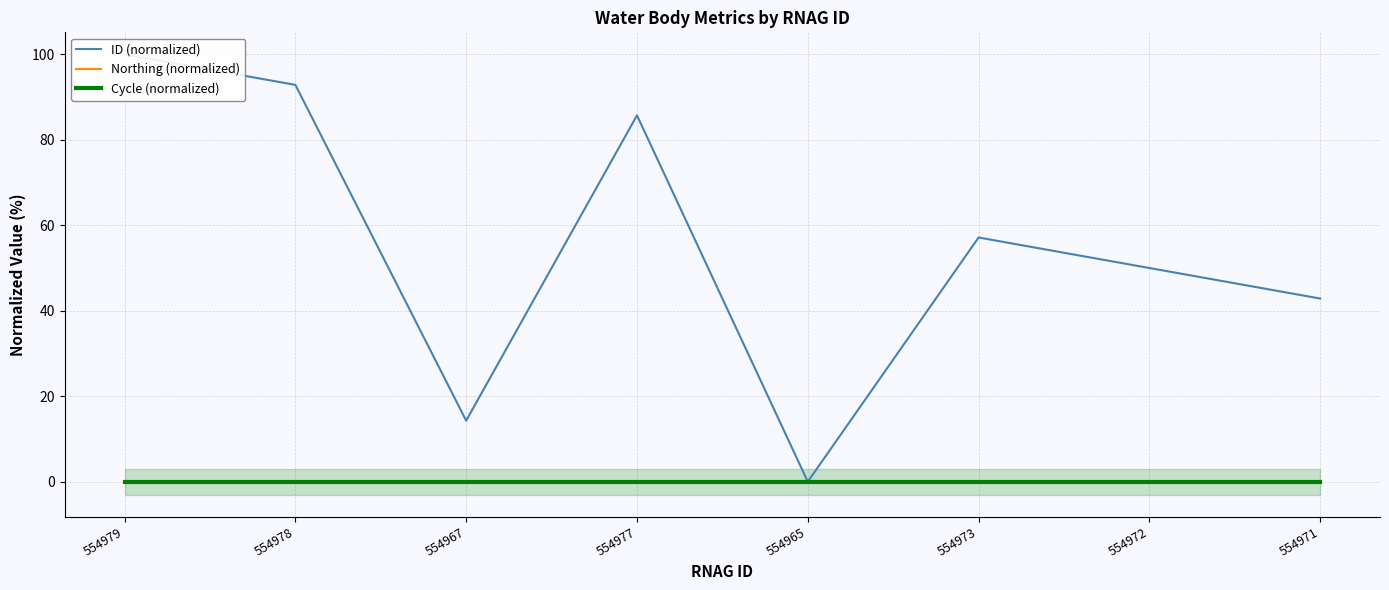

Between 554967 and 554965, which is larger?

554967